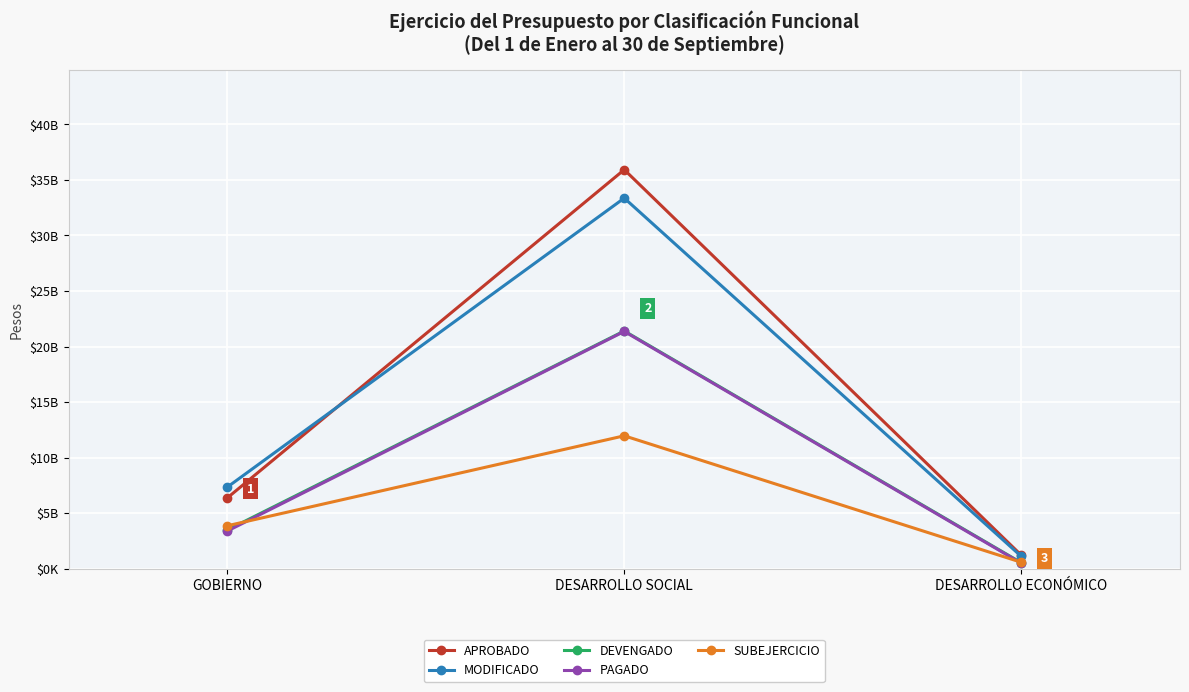

What is the label of the 2nd point from the left?

DESARROLLO SOCIAL